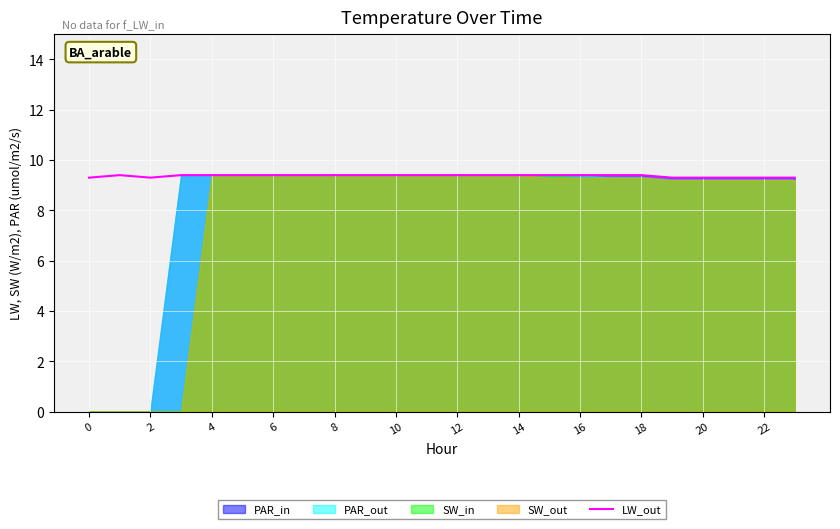

How many interior local valleys (lower than both neighbors) does the data have?

1